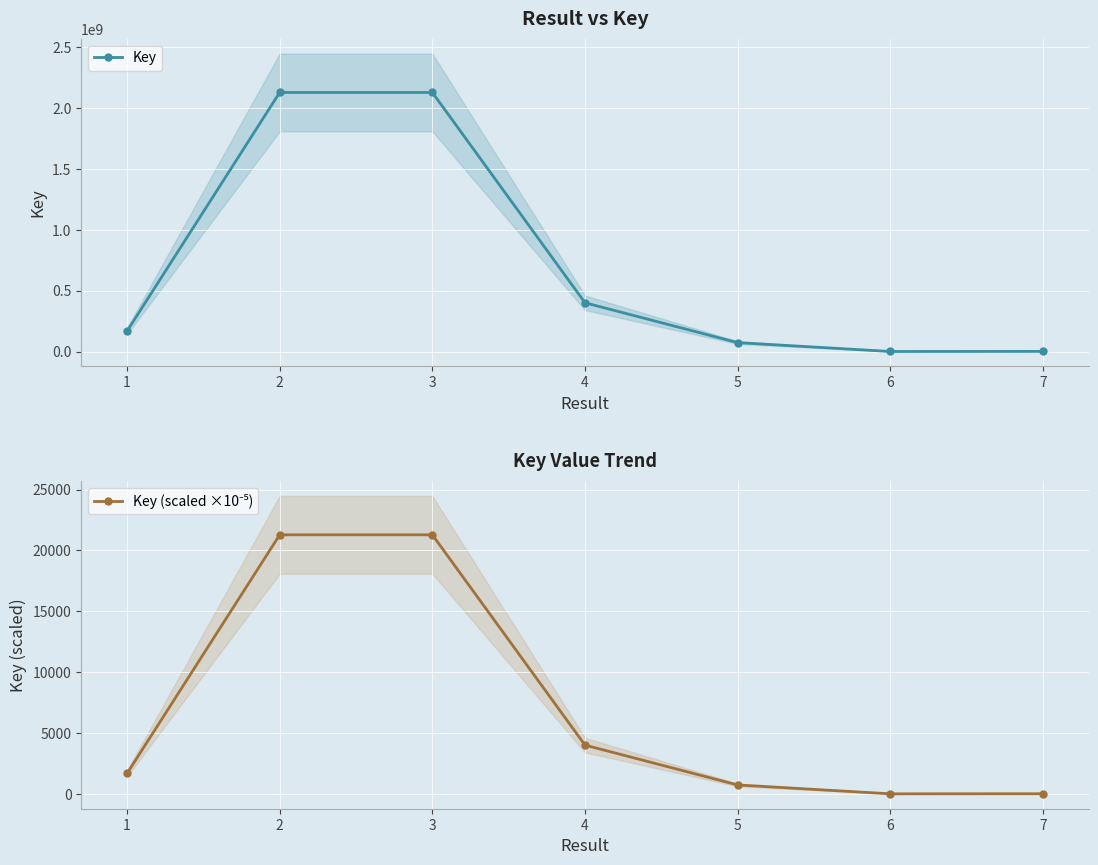

At which category does Key (scaled ×10⁻⁵) reach its first local valley?

6